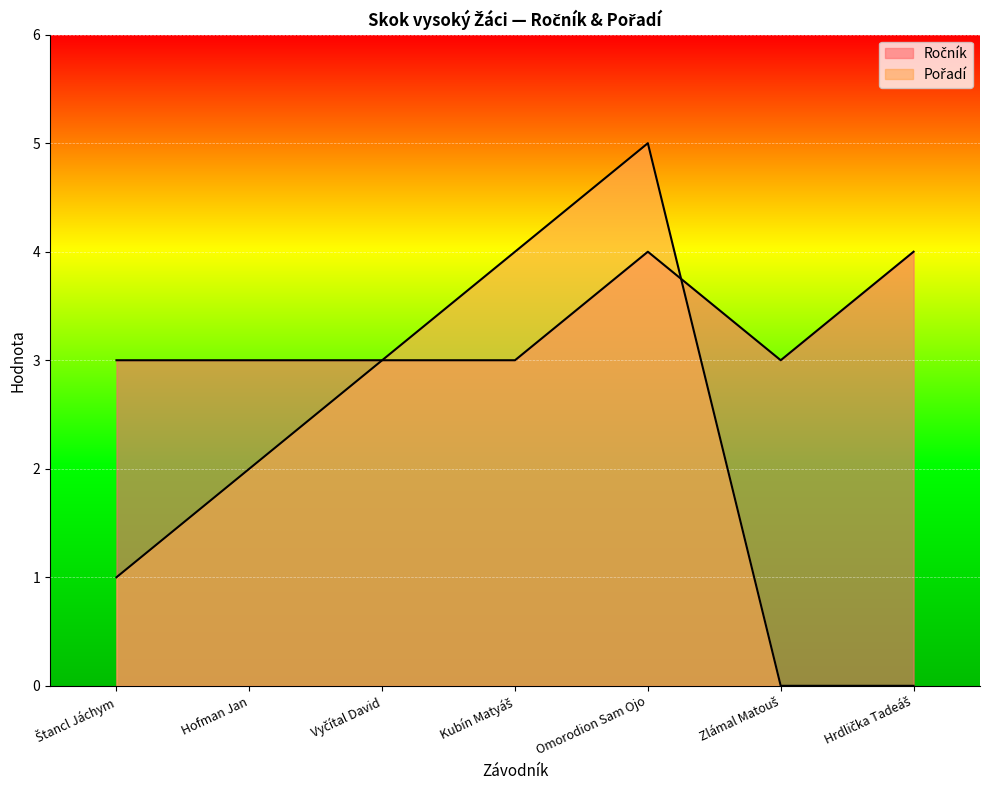

The Ročník series shows 4 at Kubín Matyáš. True or false?

False